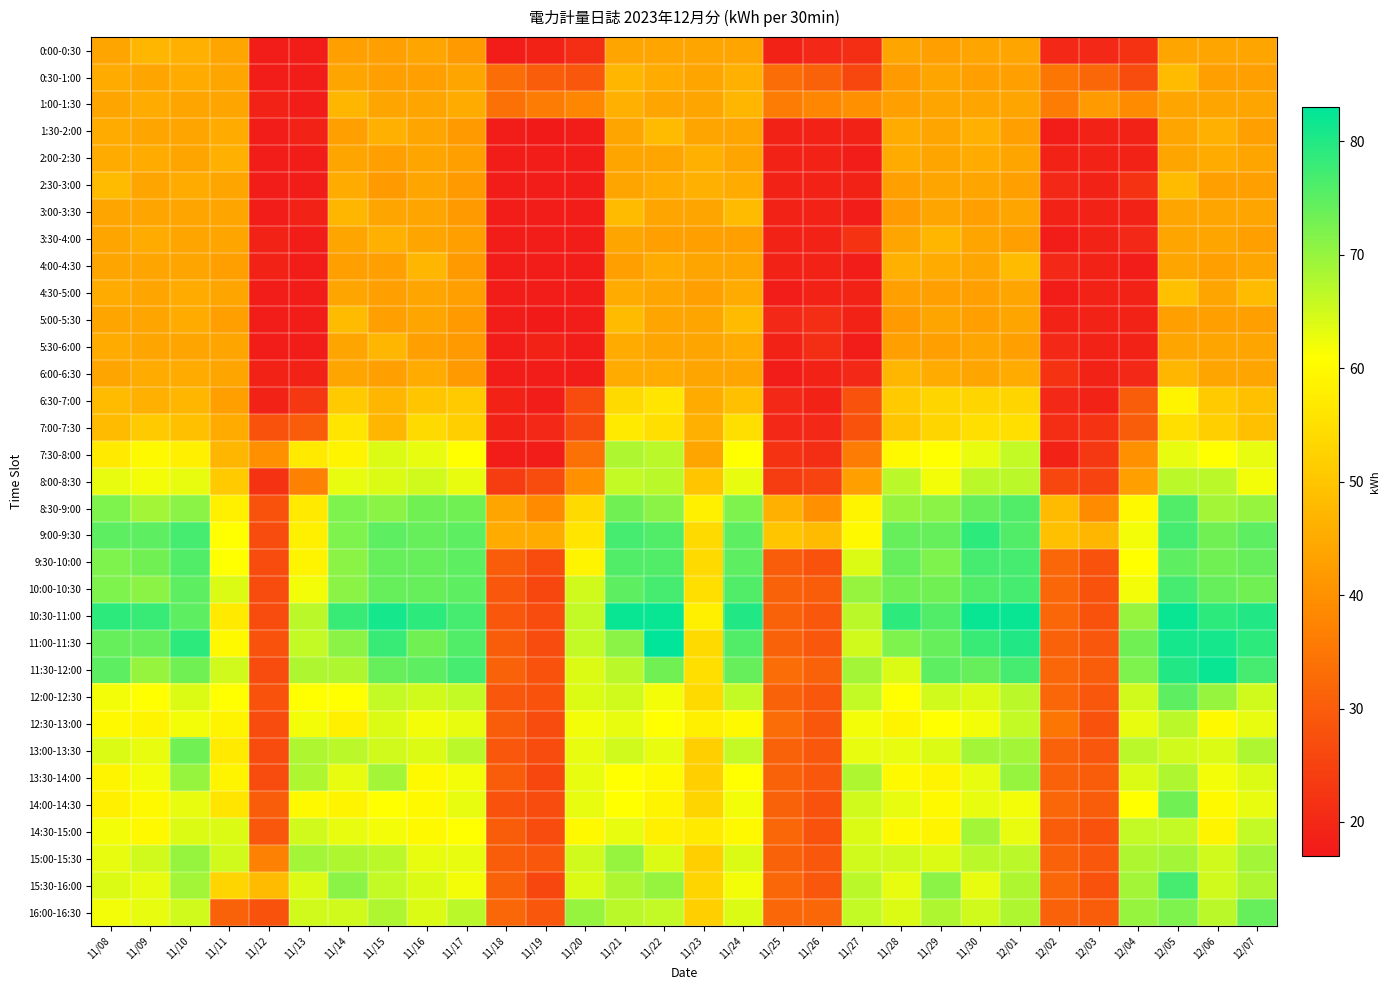

At which category is the sum across all series the highest?

12/05